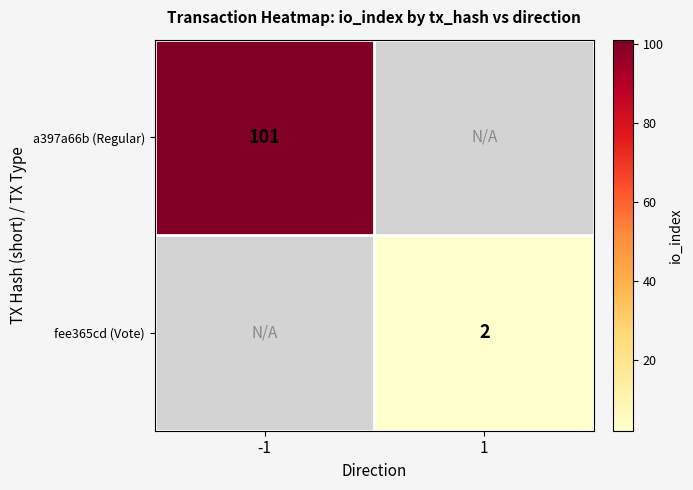

Is it true that a397a66b (Regular) equals 101 at -1?

True